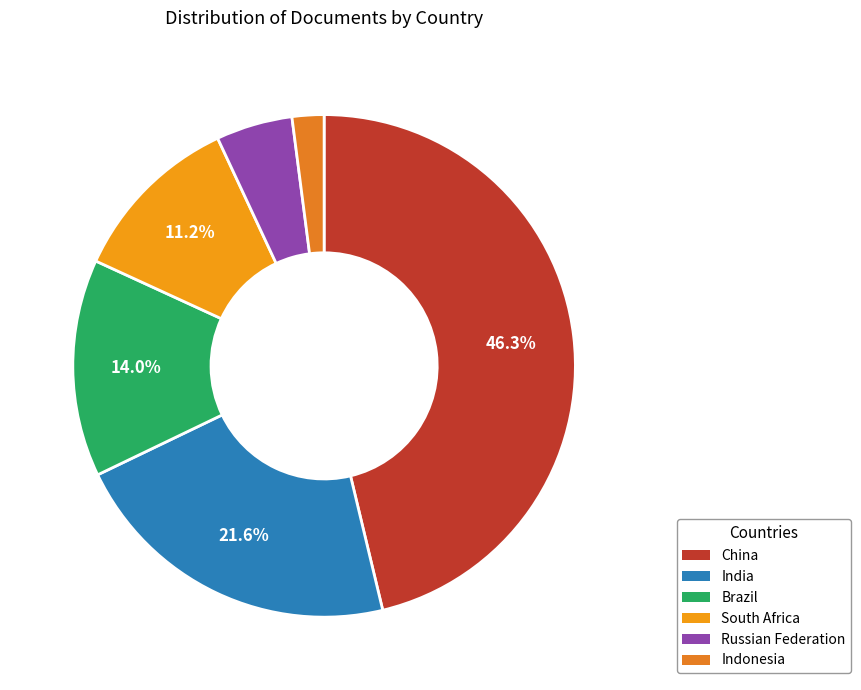

How many segments does this pie chart have?

6